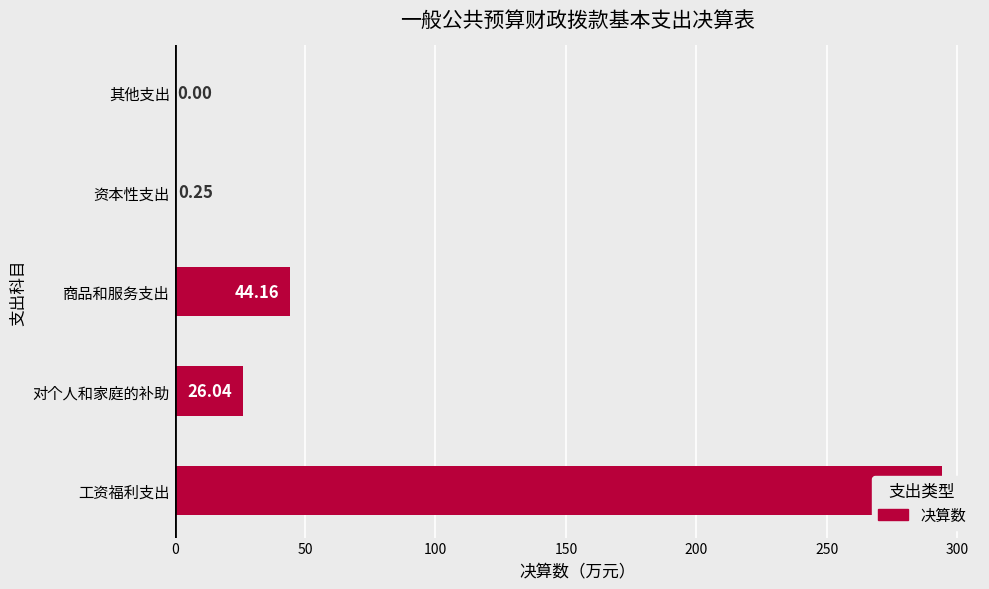

What is the difference between the values at 其他支出 and 工资福利支出?

294.1